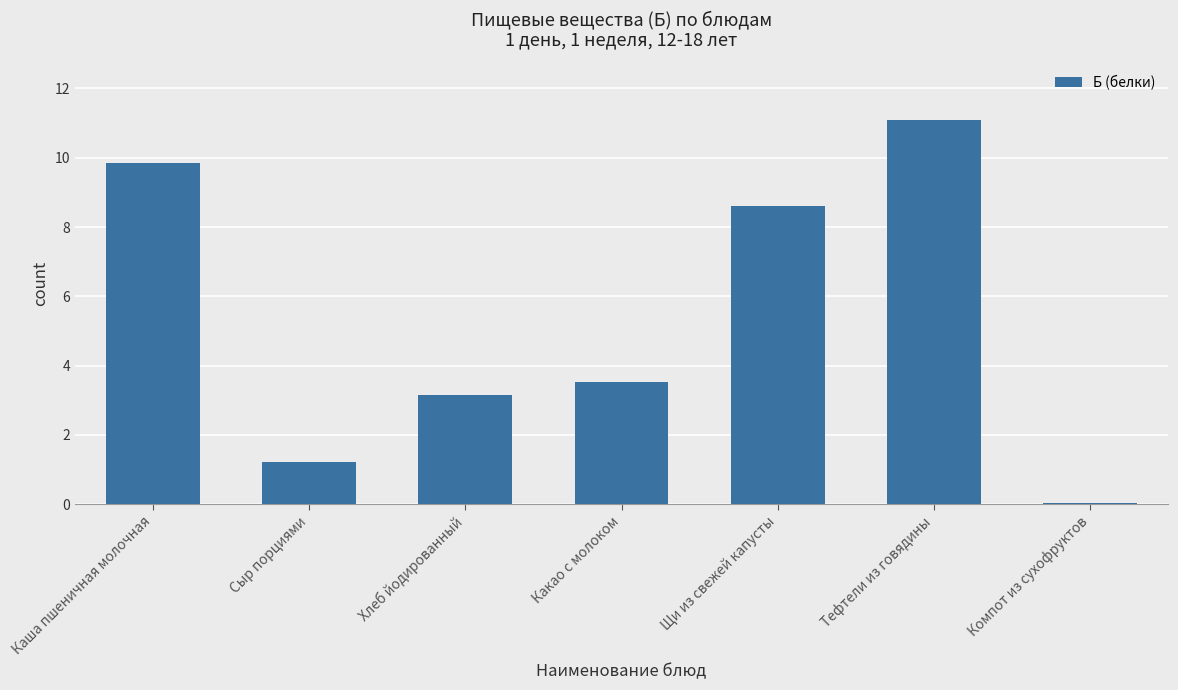

What position from the left is Щи из свежей капусты?

5